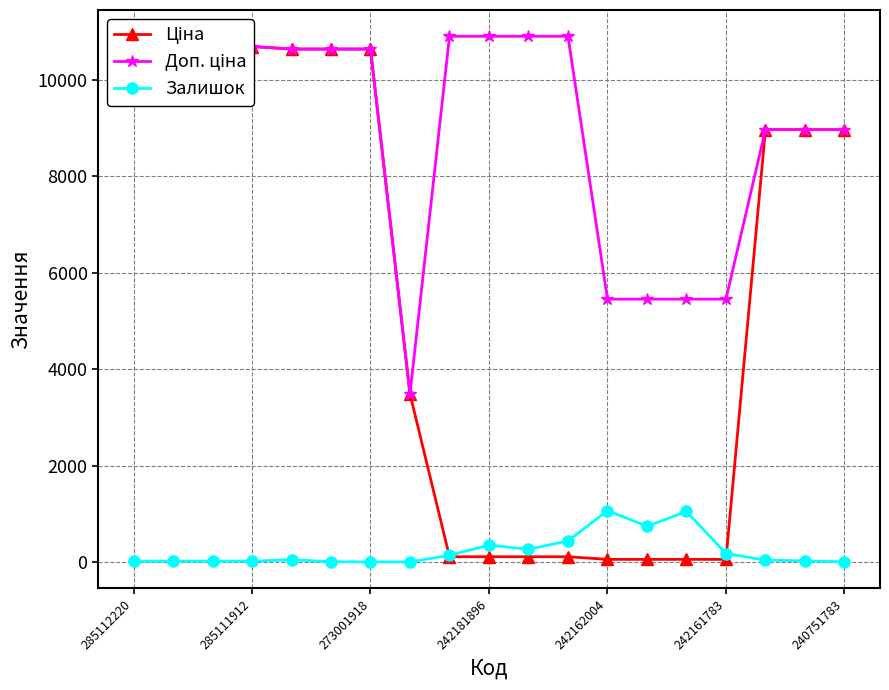

What is the difference between the maximum and minimum values in the Доп. ціна series?

7418.5